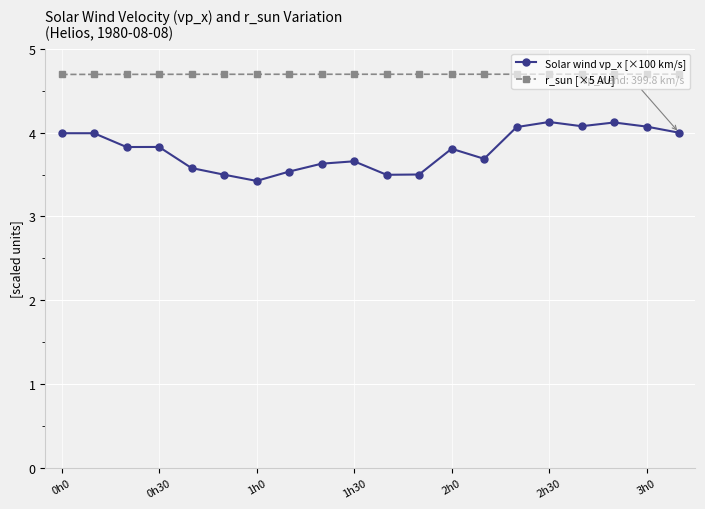

What is the lowest value of the r_sun [×5 AU] series?

4.7